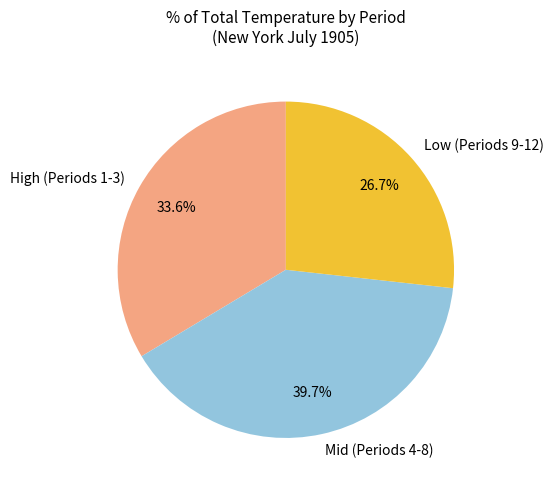

What is the smallest slice in the pie chart?

Low (Periods 9-12)